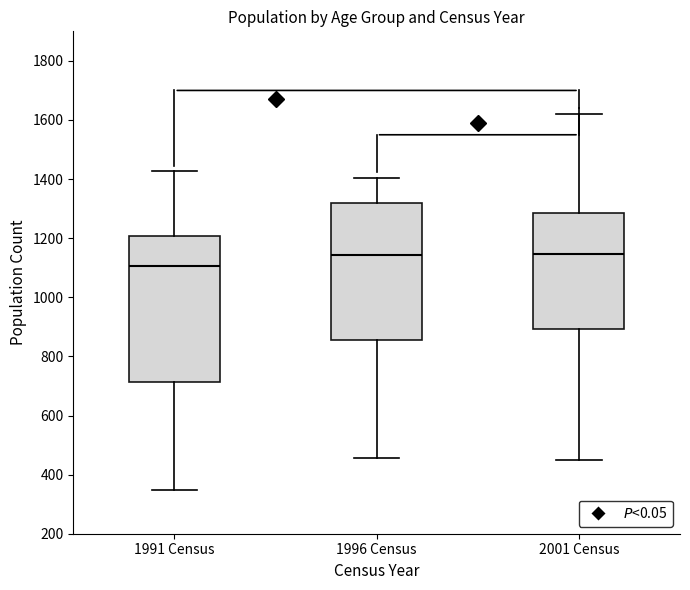

Which box's median line is the lowest?

1991 Census